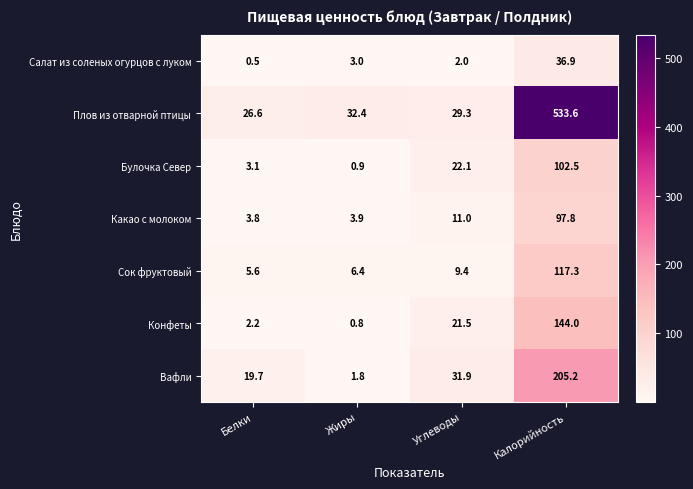

True or false: Какао с молоком has a value of 14.5 at Углеводы.

False